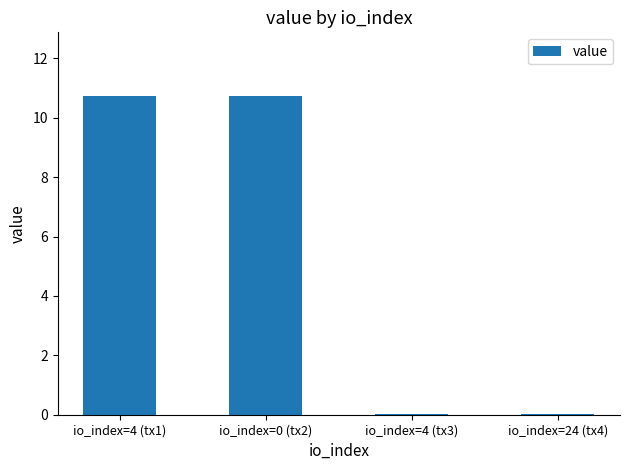

The value at io_index=4 (tx1) is 10.7. True or false?

True